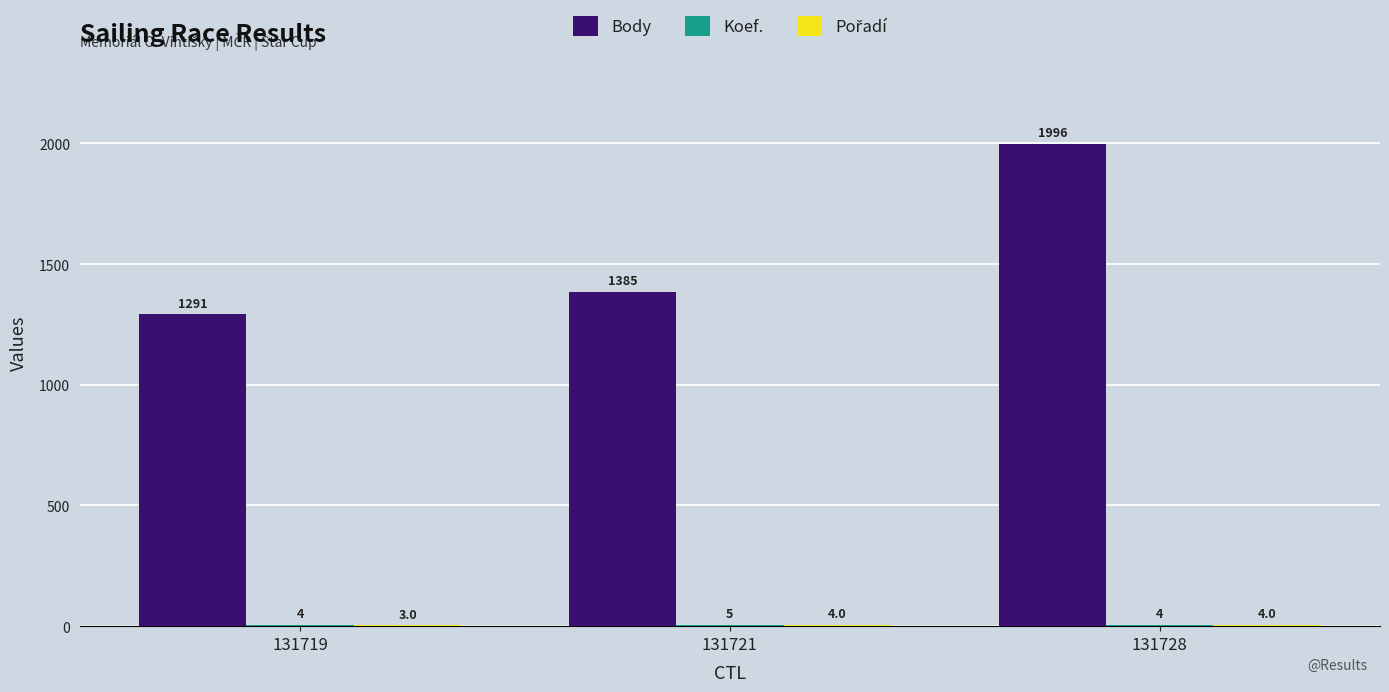

Which series changed the most between 131721 and 131728?

Body